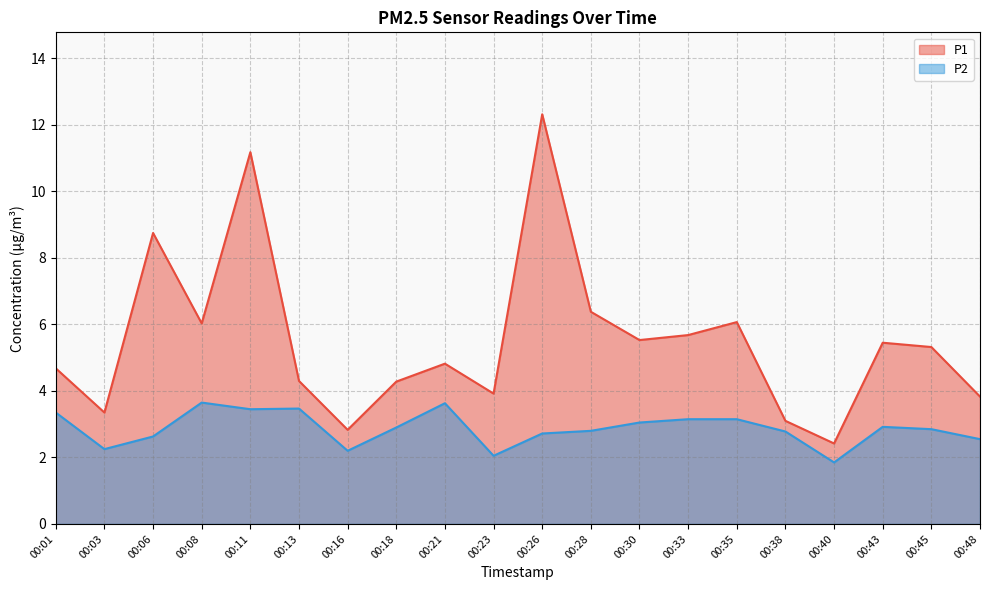

True or false: P1 has a value of 3.8 at 00:48.

True